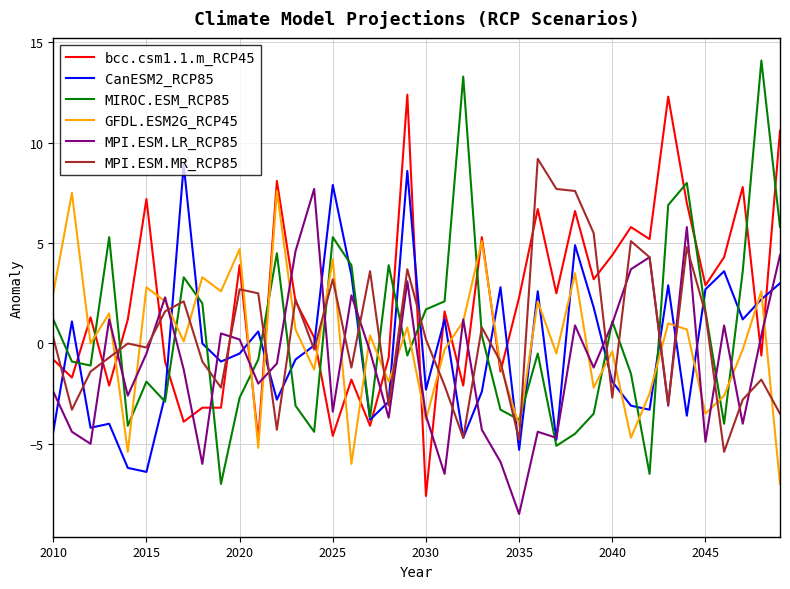

What is the minimum value shown in the chart?

-8.5